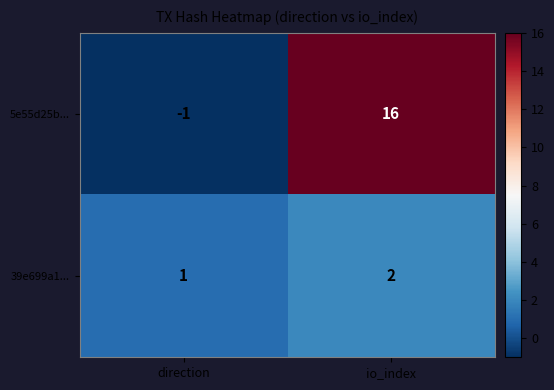

What is the sum of all 39e699a1... values?

3